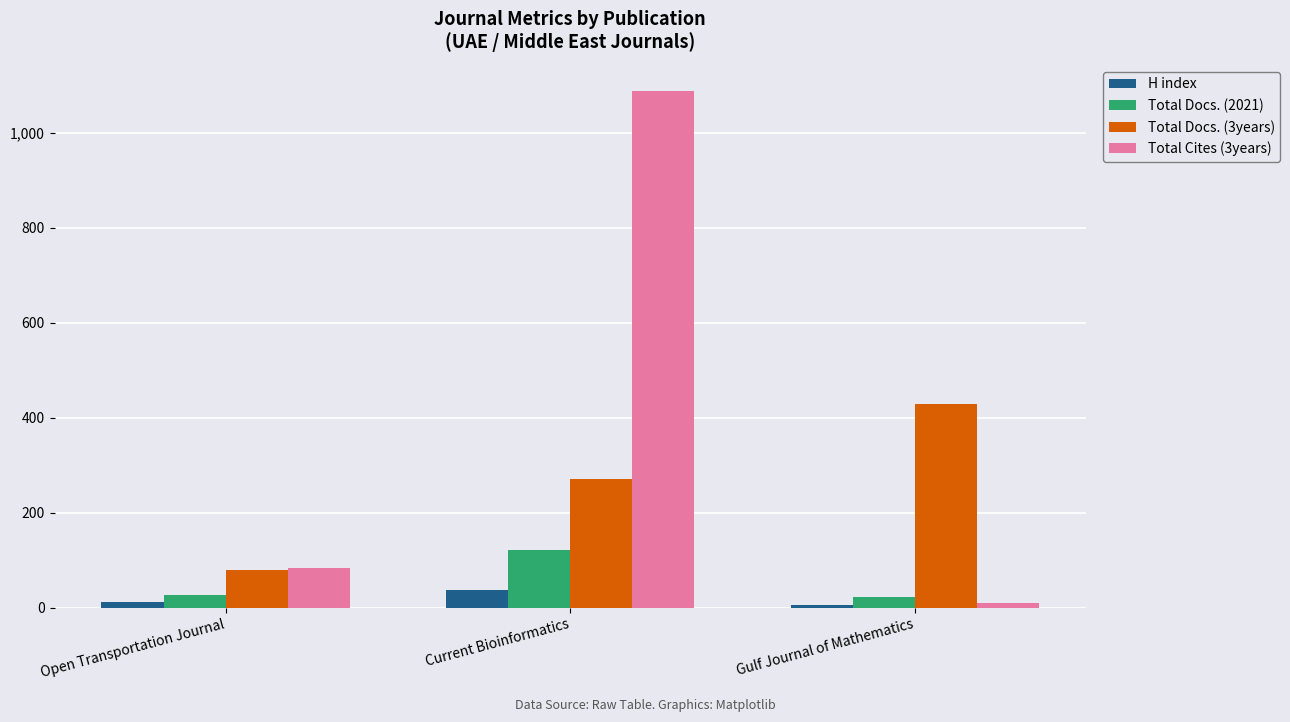

Is it true that Total Docs. (3years) equals 430 at Gulf Journal of Mathematics?

True